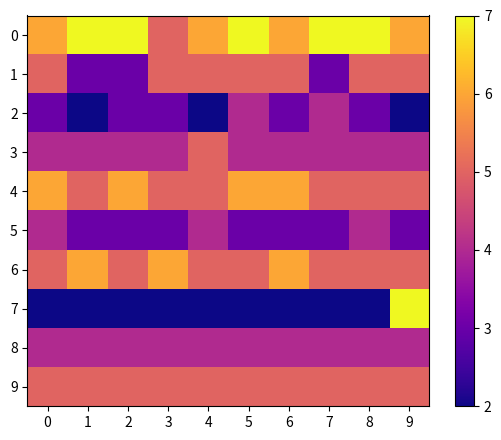

Which category has the lowest value across all series?

1